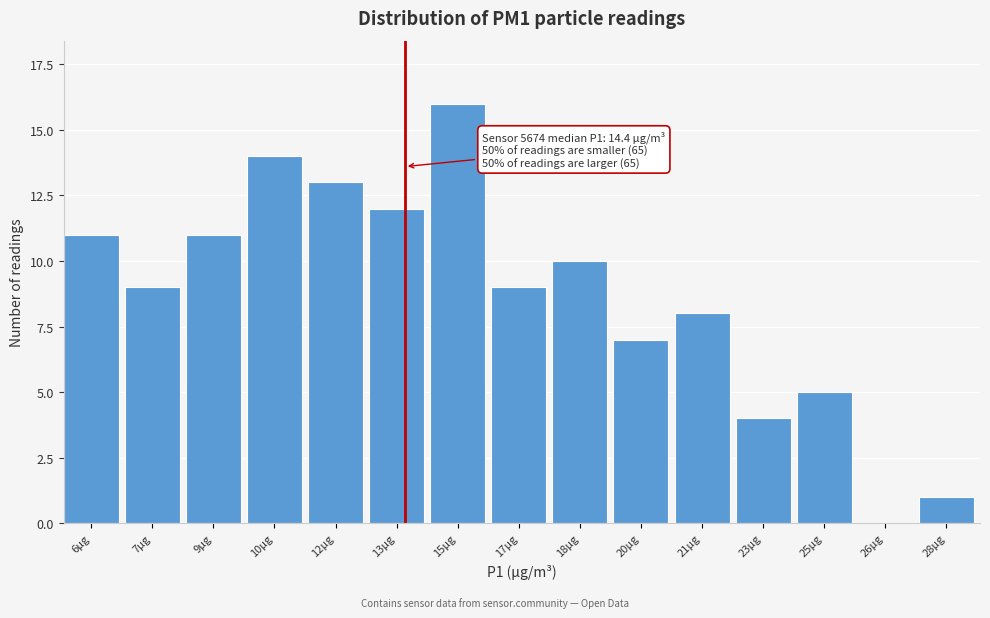

Reading right to left, transcribe all the data shown in this chart.

28µg=1	26µg=0	25µg=5	23µg=4	21µg=8	20µg=7	18µg=10	17µg=9	15µg=16	13µg=12	12µg=13	10µg=14	9µg=11	7µg=9	6µg=11